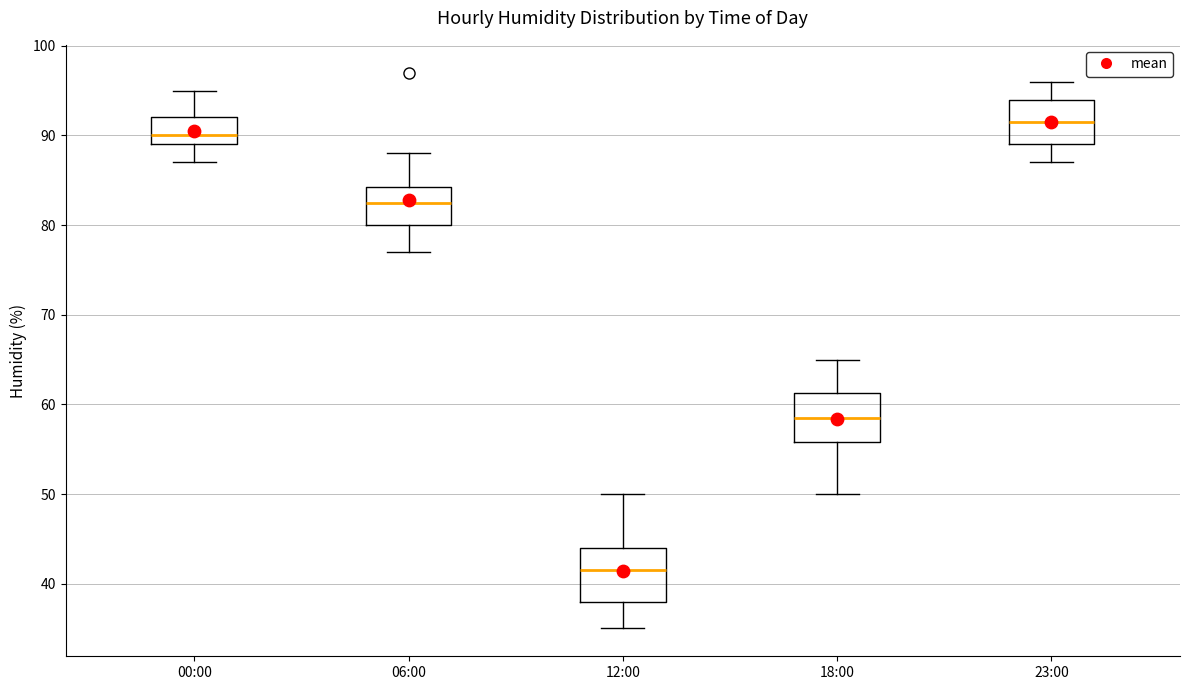

Which box's median line is the lowest?

12:00